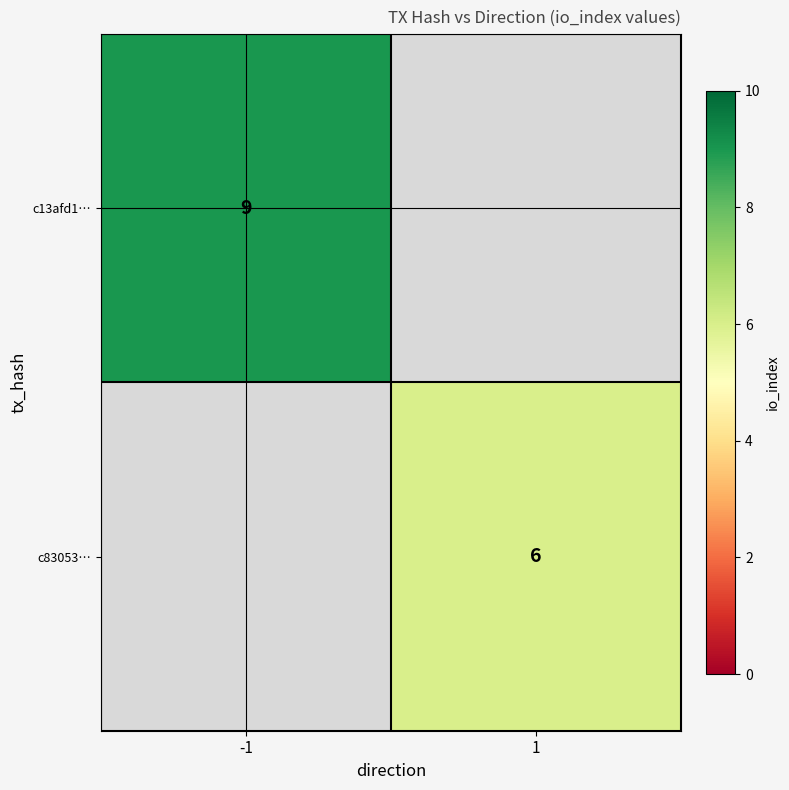

True or false: c83053… has a value of 11 at 1.

False